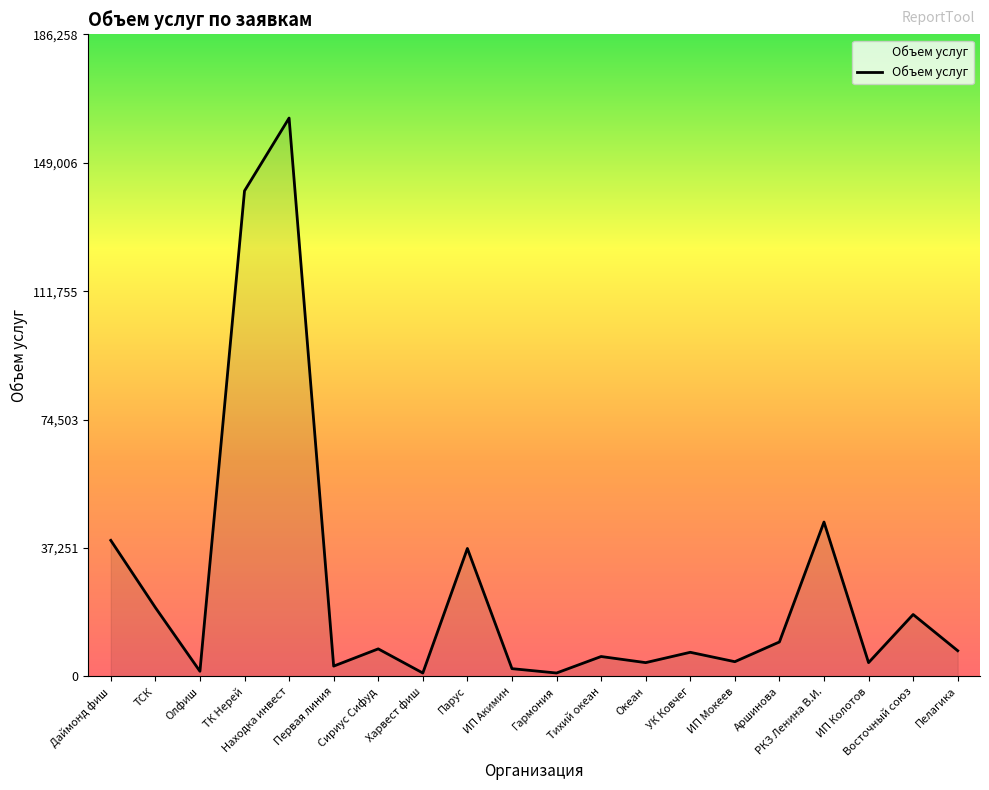

True or false: there are more than 0 points higher than both neighbors.

True